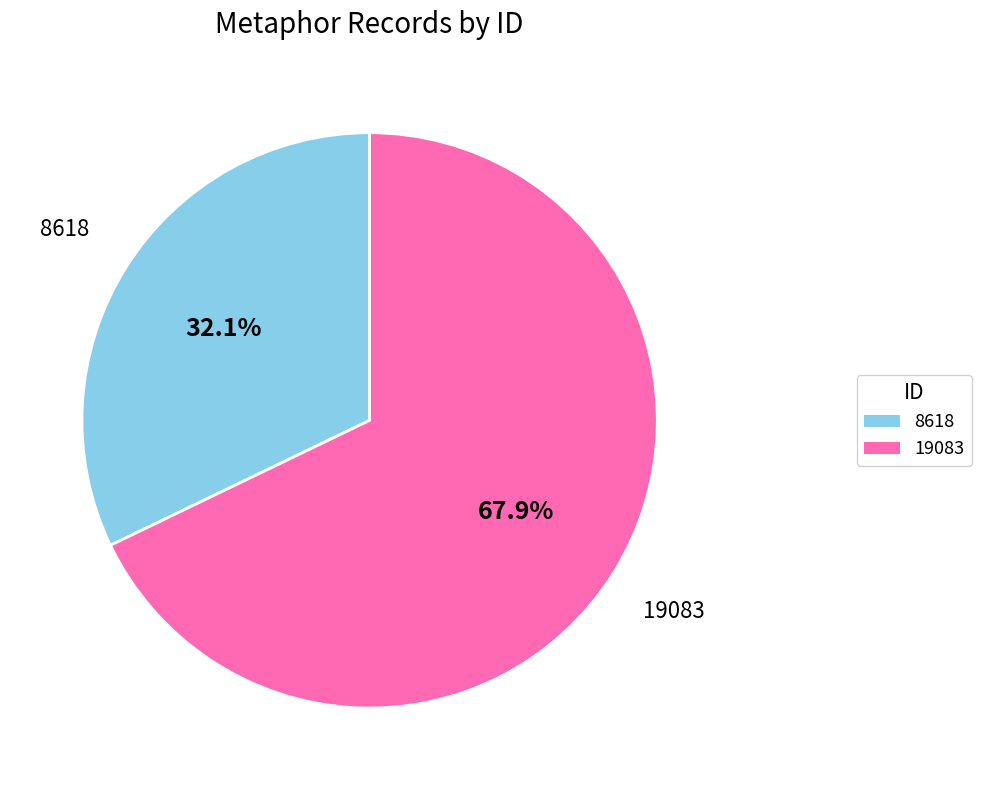

The 19083 slice represents 68% of the pie. True or false?

True